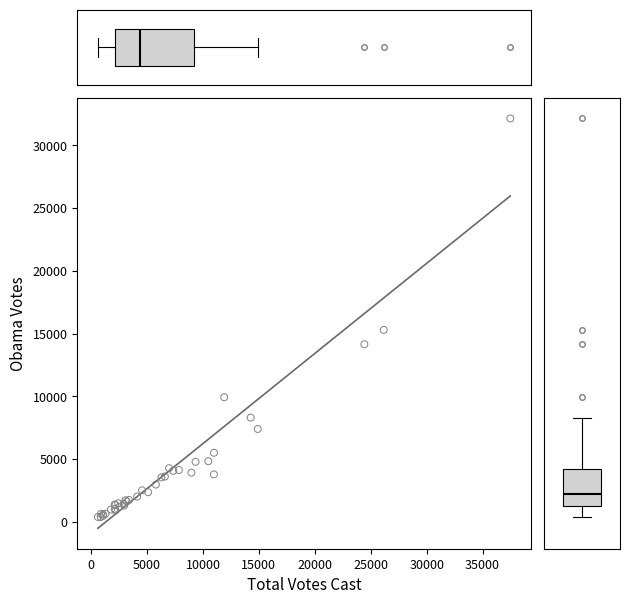

What Y value in the scatter plot is closest to 16257?

15290